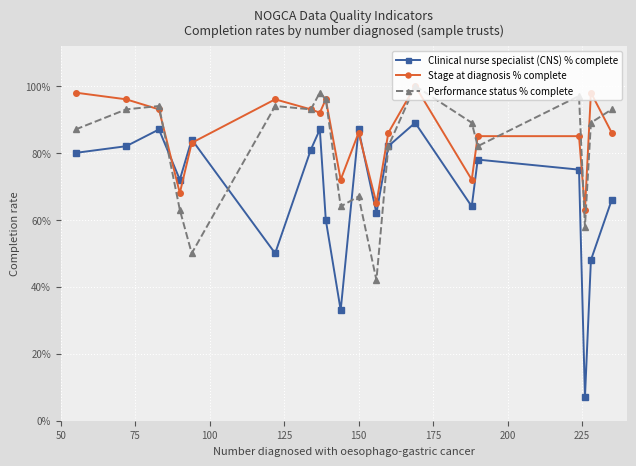

What is the maximum value shown in the chart?

1.0